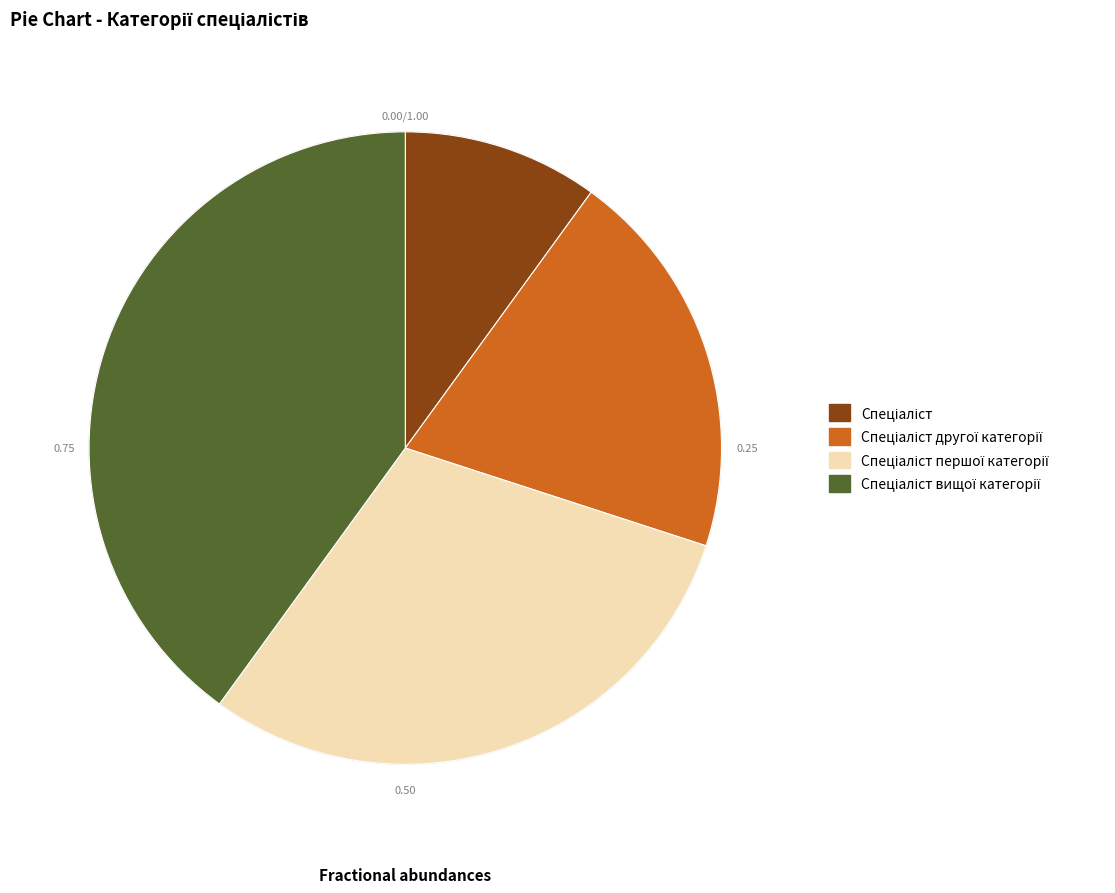

Does any single category account for the majority?

No